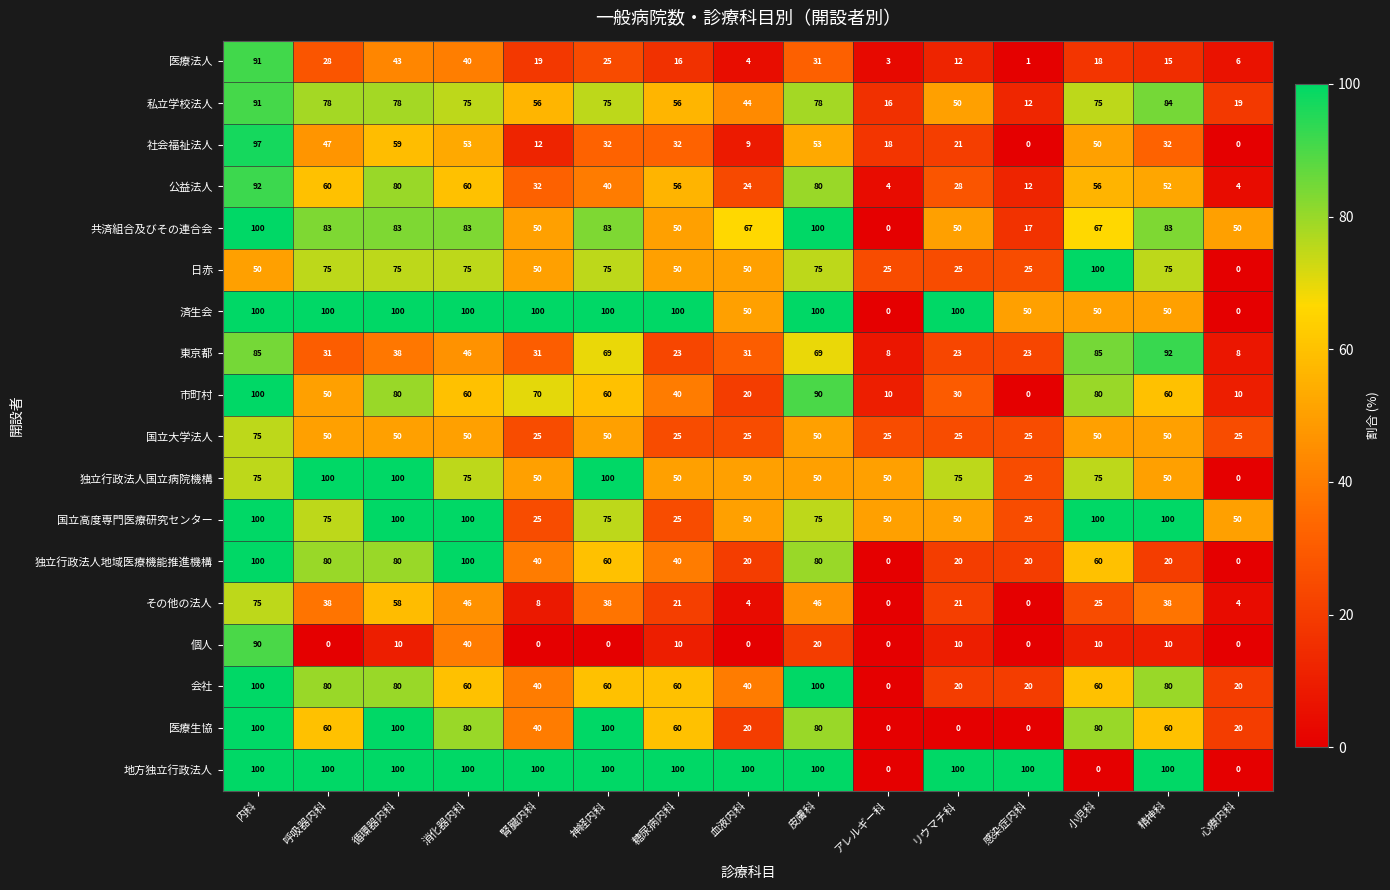

Where is 東京都 nearest to the value 50?

消化器内科